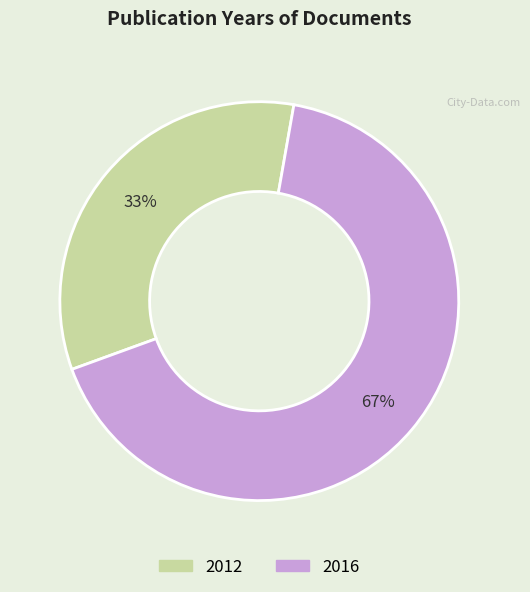

Is it true that 2016 is 57% of the pie?

False